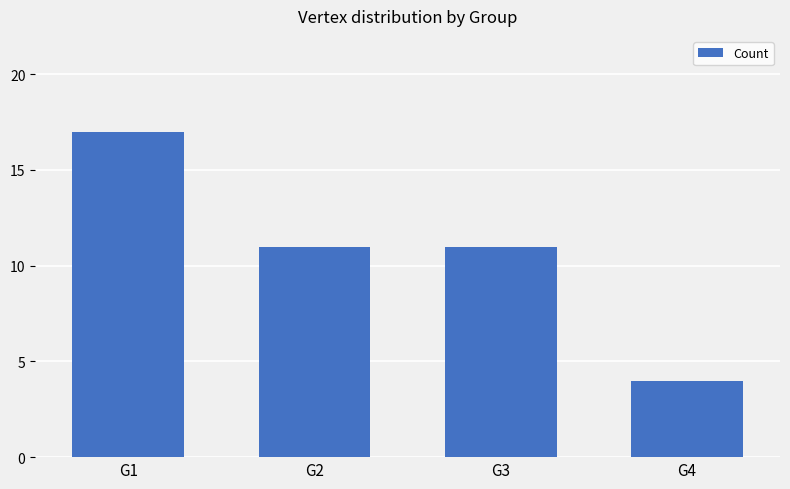

True or false: the data shows 11 at G2.

True